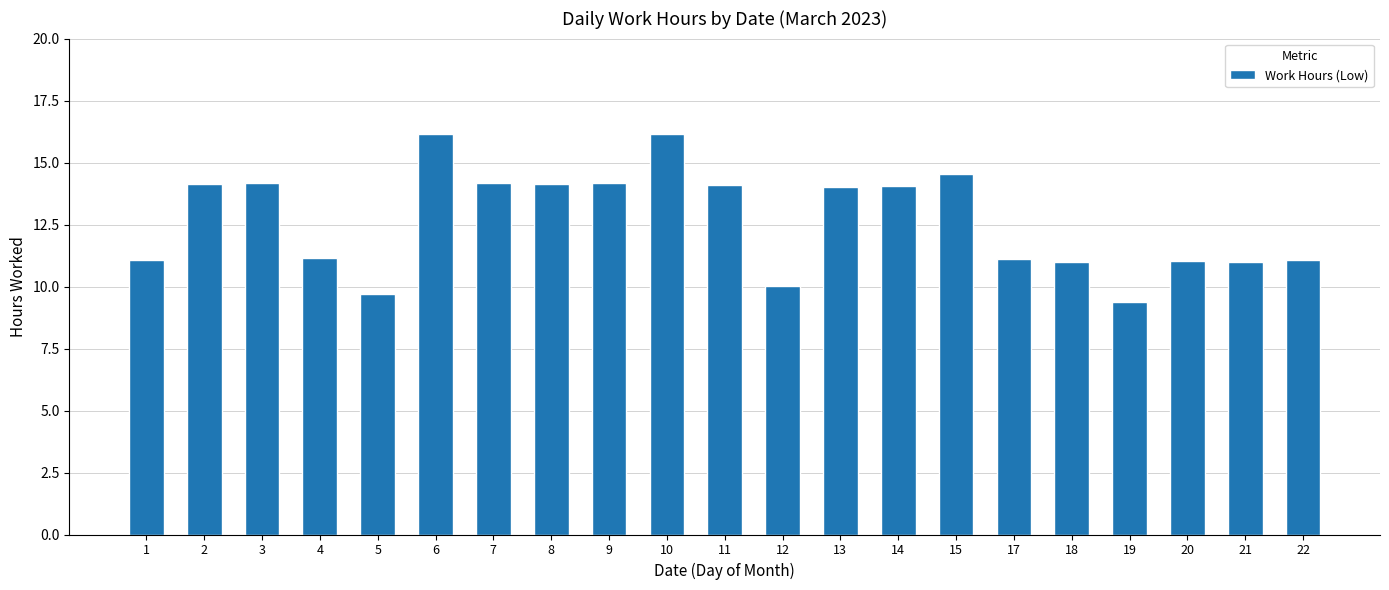

How many bars are there in total?

21